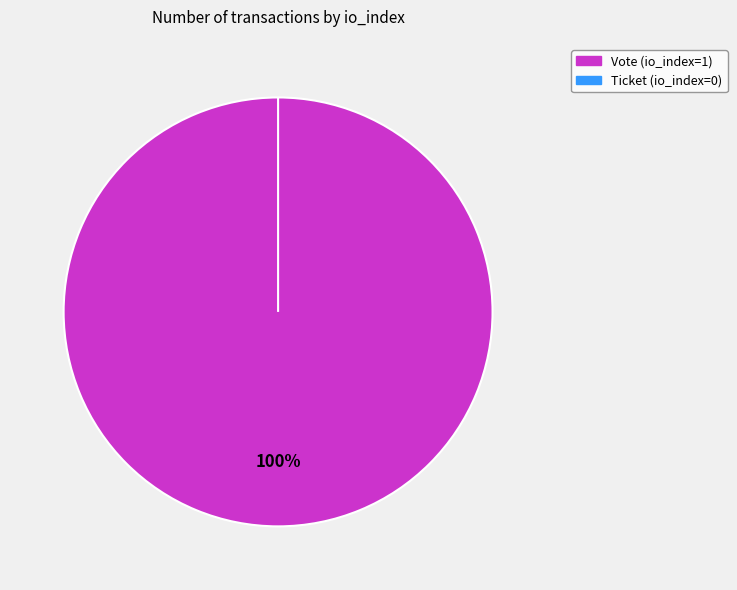

To the nearest percent, what percentage of the pie is Vote (io_index=1)?

100%